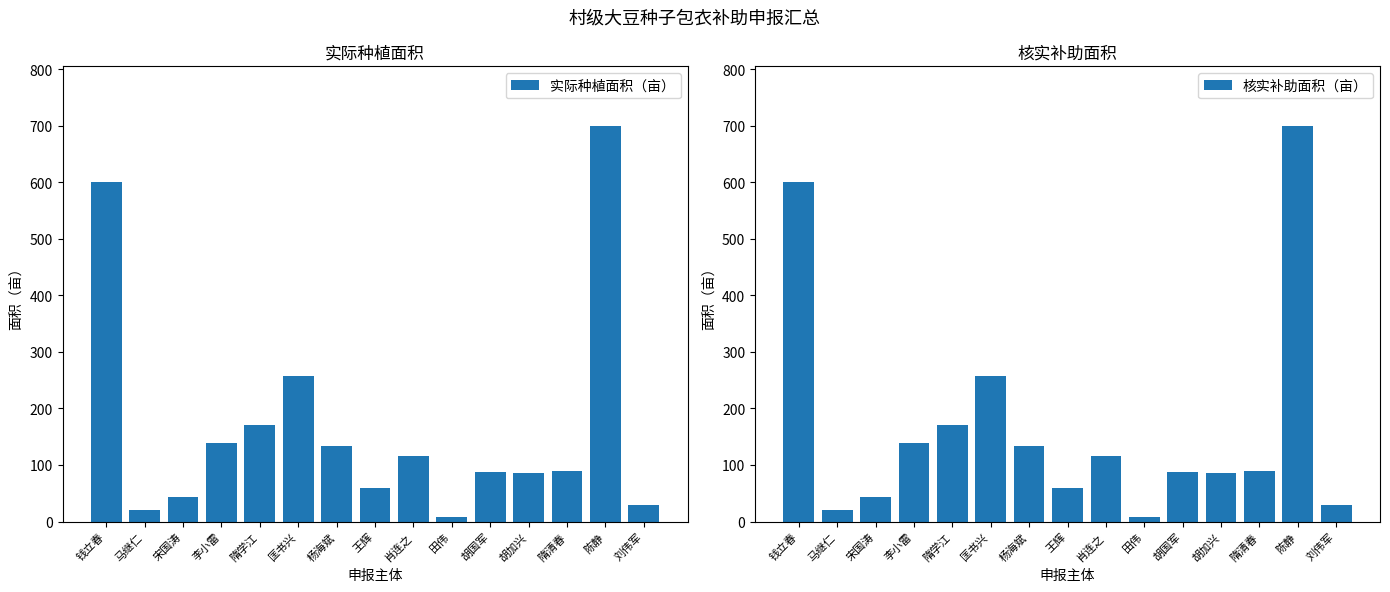

What are all the series names shown in the legend?

实际种植面积（亩）, 核实补助面积（亩）